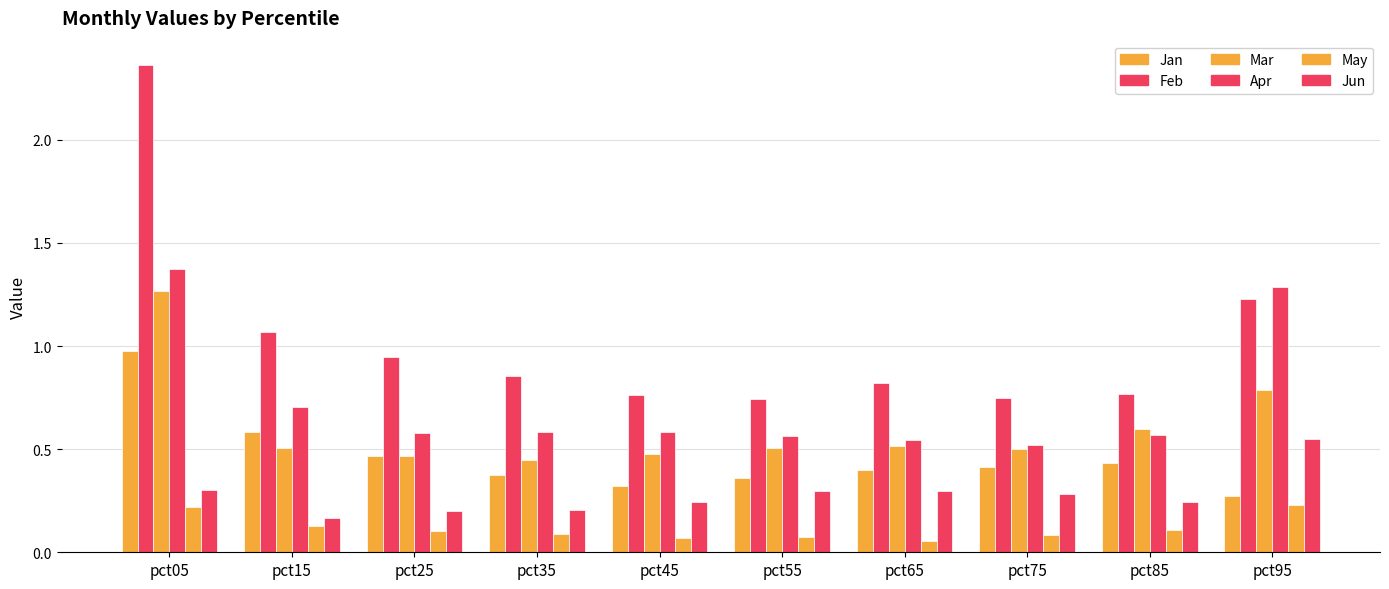

At which category does the chart reach its minimum across all series?

pct65